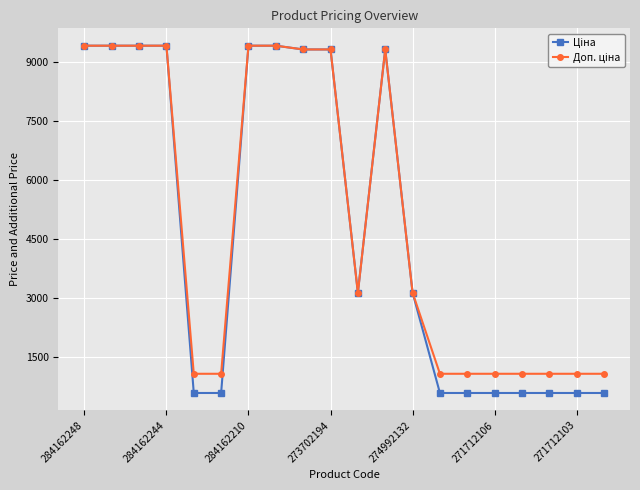

What is the greatest value displayed?

9416.9